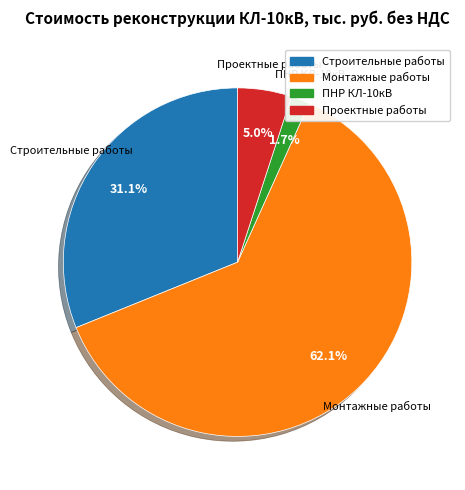

The Монтажные работы slice represents 72% of the pie. True or false?

False